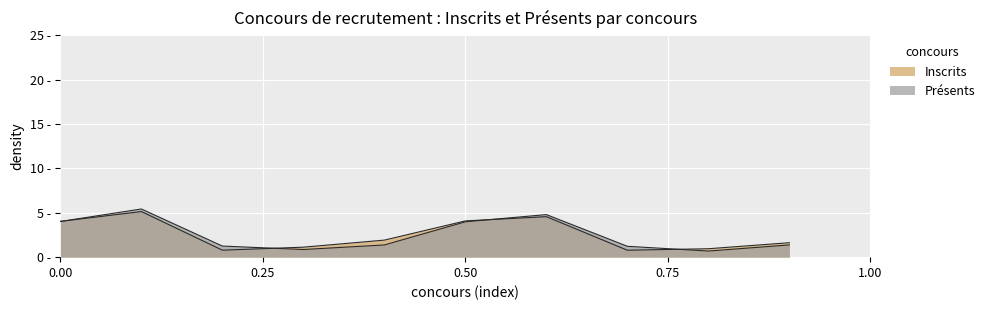

True or false: Présents has a value of 5.4 at Capes 2023.

True